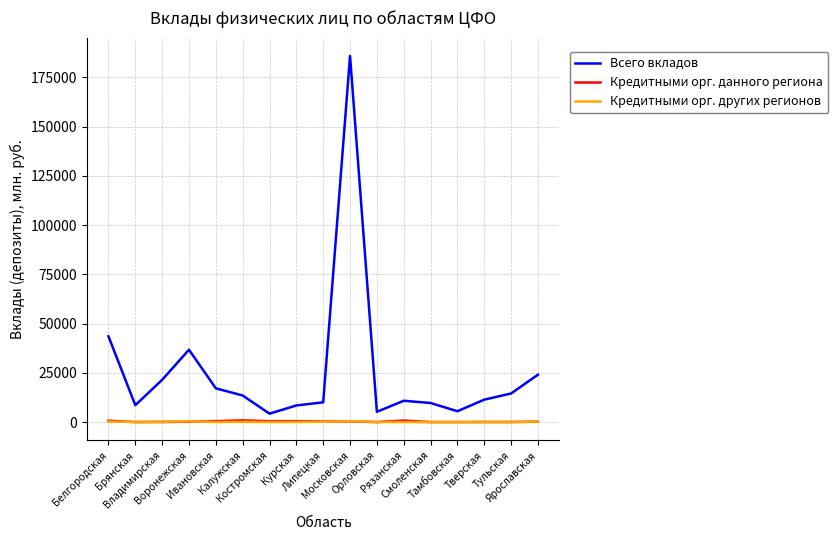

True or false: Всего вкладов and Кредитными орг. других регионов cross at least once.

False